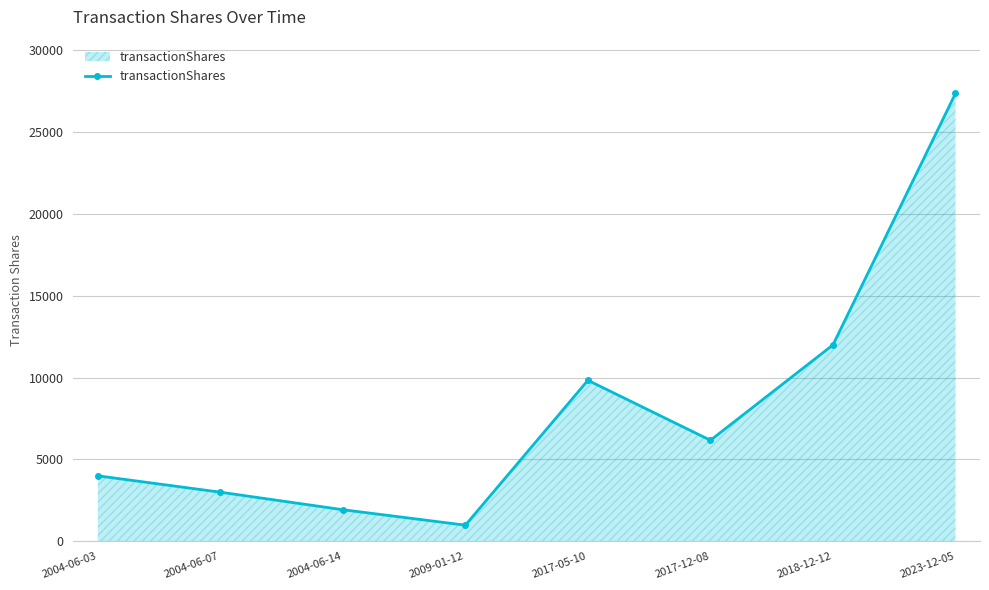

What is the average value?

8159